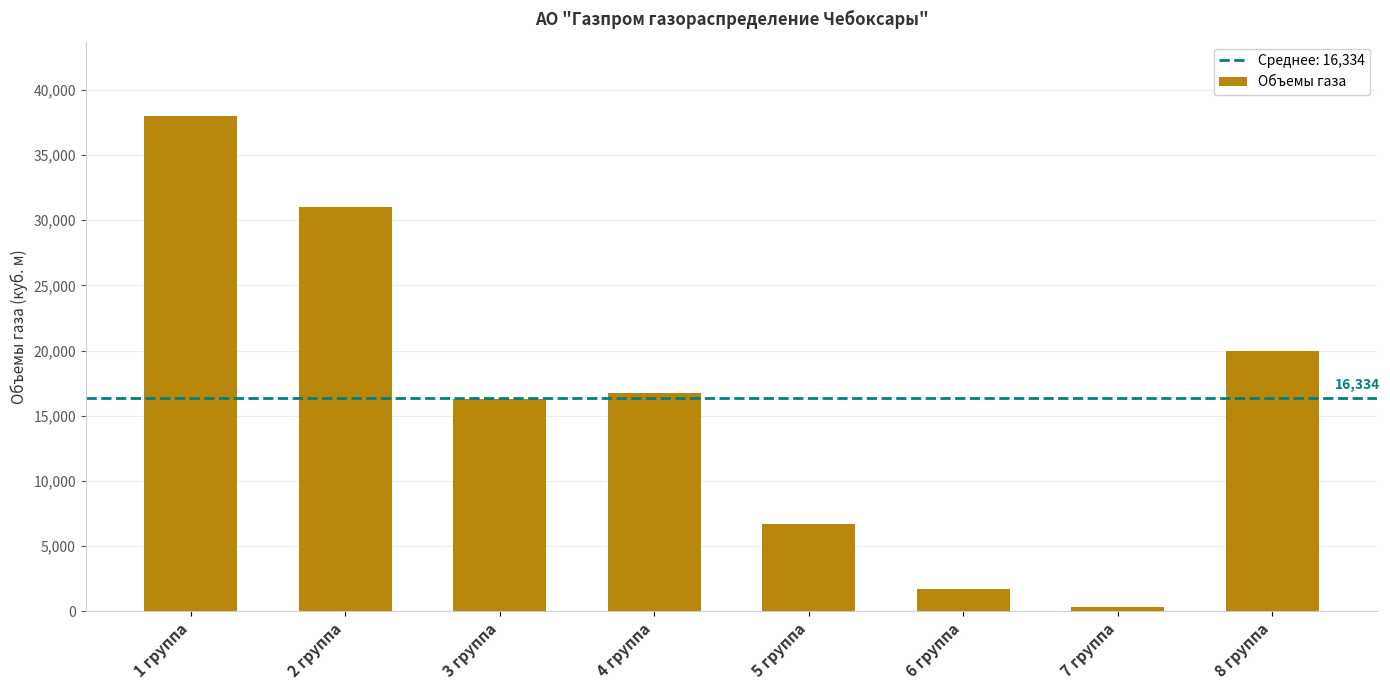

Where does the data first go above 16764?

1 группа